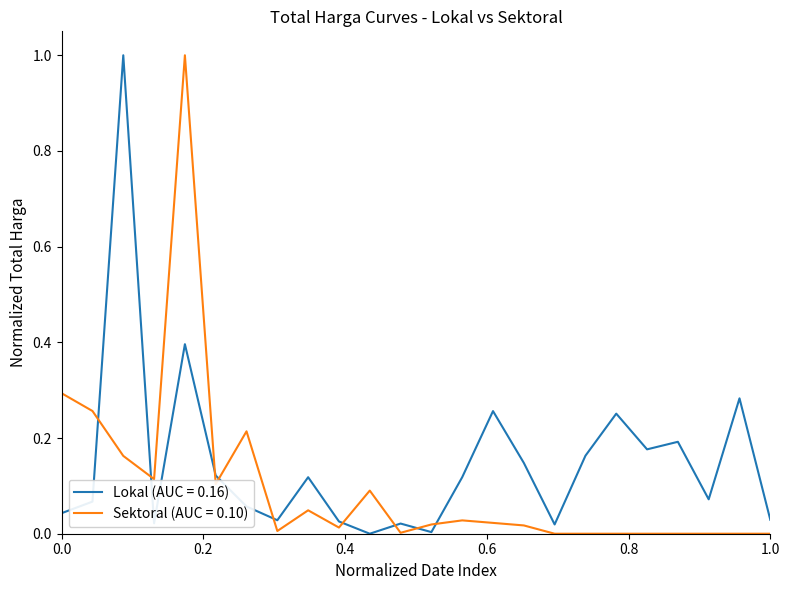

Which series has the largest total across all categories?

Lokal (AUC = 0.16)